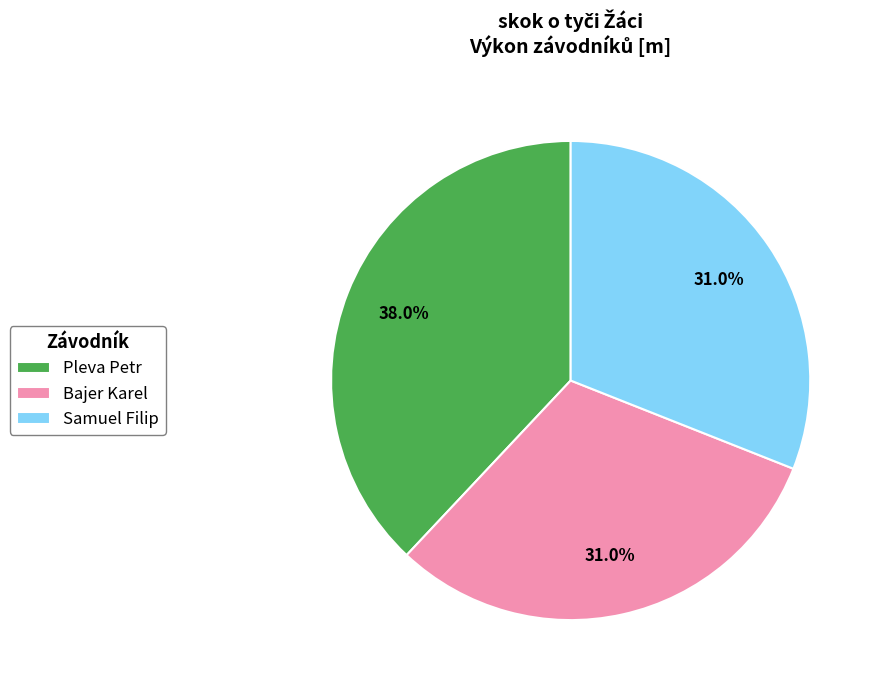

Do Samuel Filip and Bajer Karel together represent more than half of the pie?

Yes